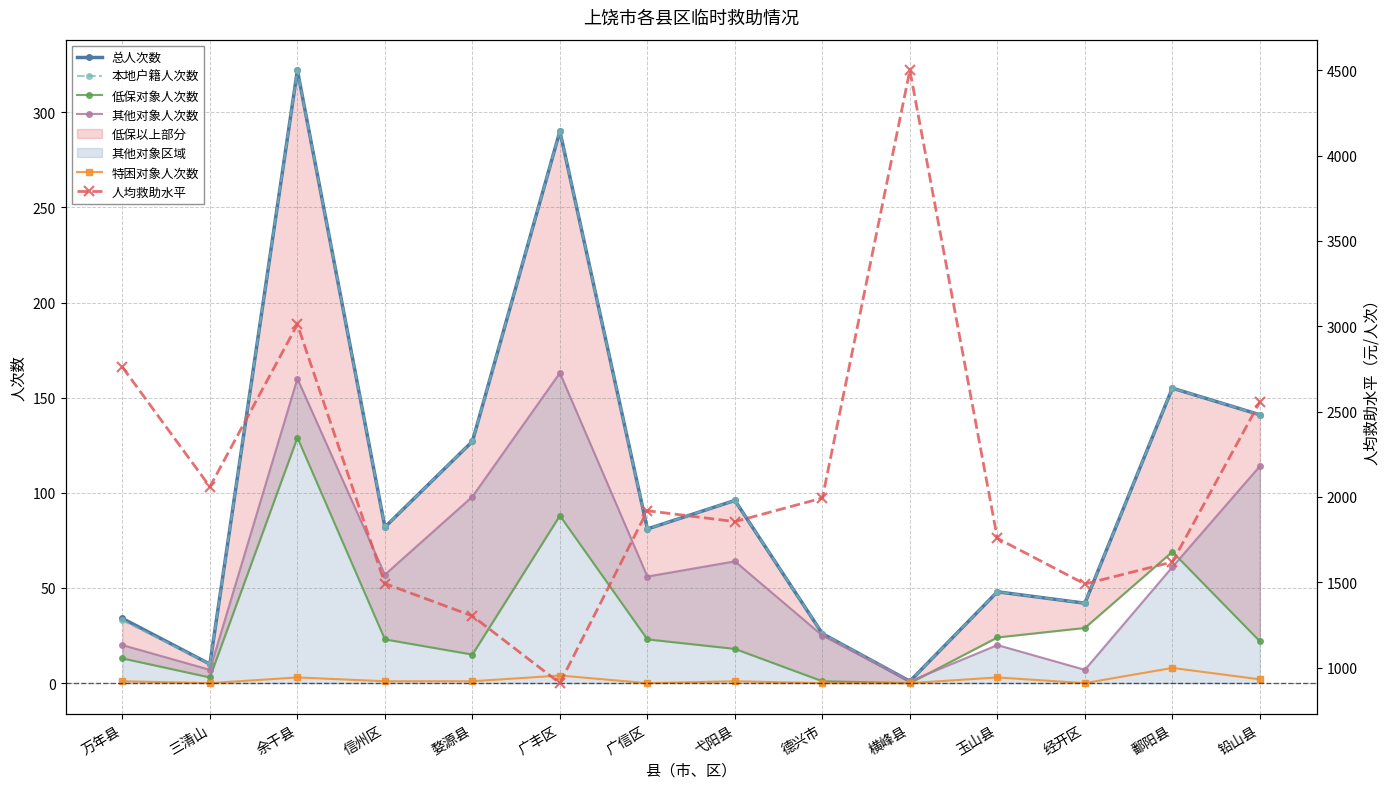

At which label does 本地户籍人次数 first exceed 82?

余干县